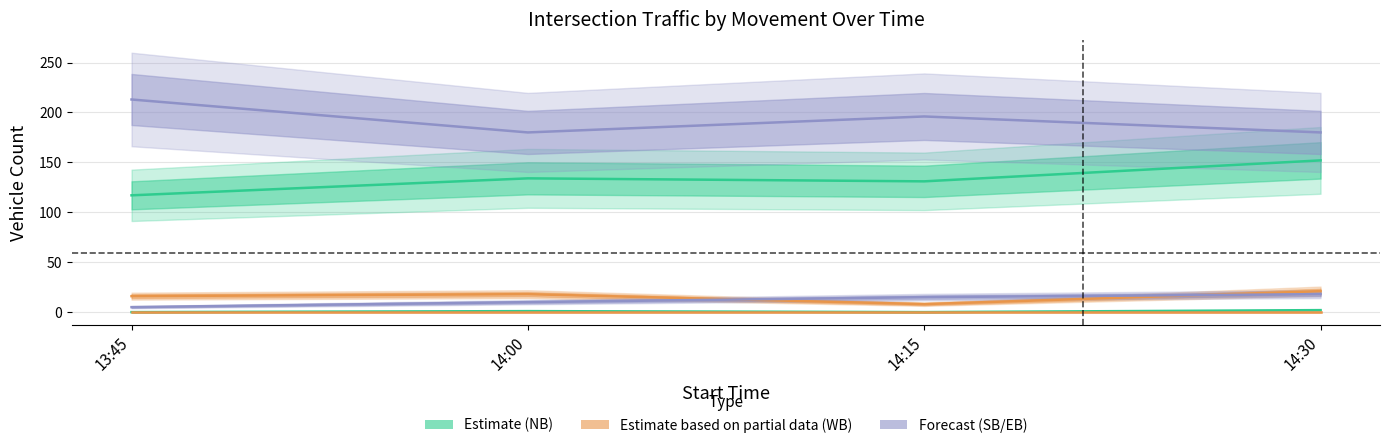

Reading left to right, list all the values displayed in this chart.

NB Thru: 13:45=117	14:00=134	14:15=131	14:30=152
NB Left: 13:45=16	14:00=18	14:15=8	14:30=21
SB Thru: 13:45=213	14:00=180	14:15=196	14:30=180
WB Thru: 13:45=0	14:00=1	14:15=0	14:30=2
EB Thru: 13:45=0	14:00=0	14:15=0	14:30=0
WB Left: 13:45=5	14:00=10	14:15=15	14:30=18